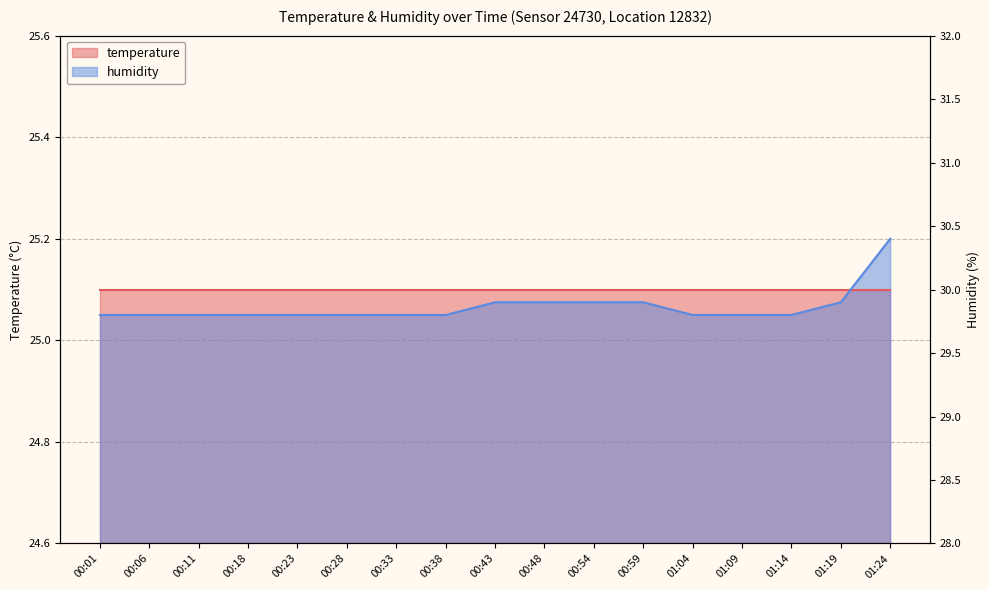

Where is the data nearest to the value 25?

00:01